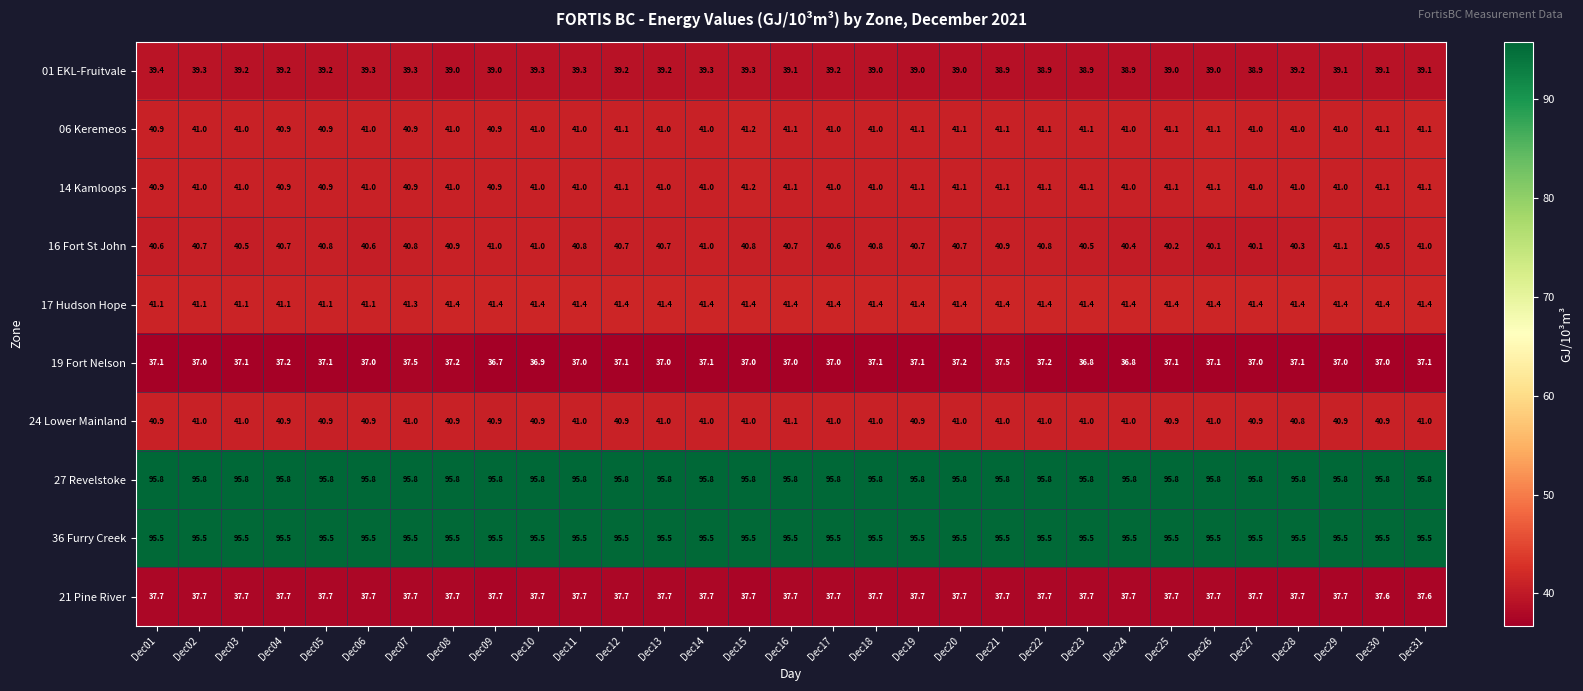

Which series has the widest spread of values?

16 Fort St John